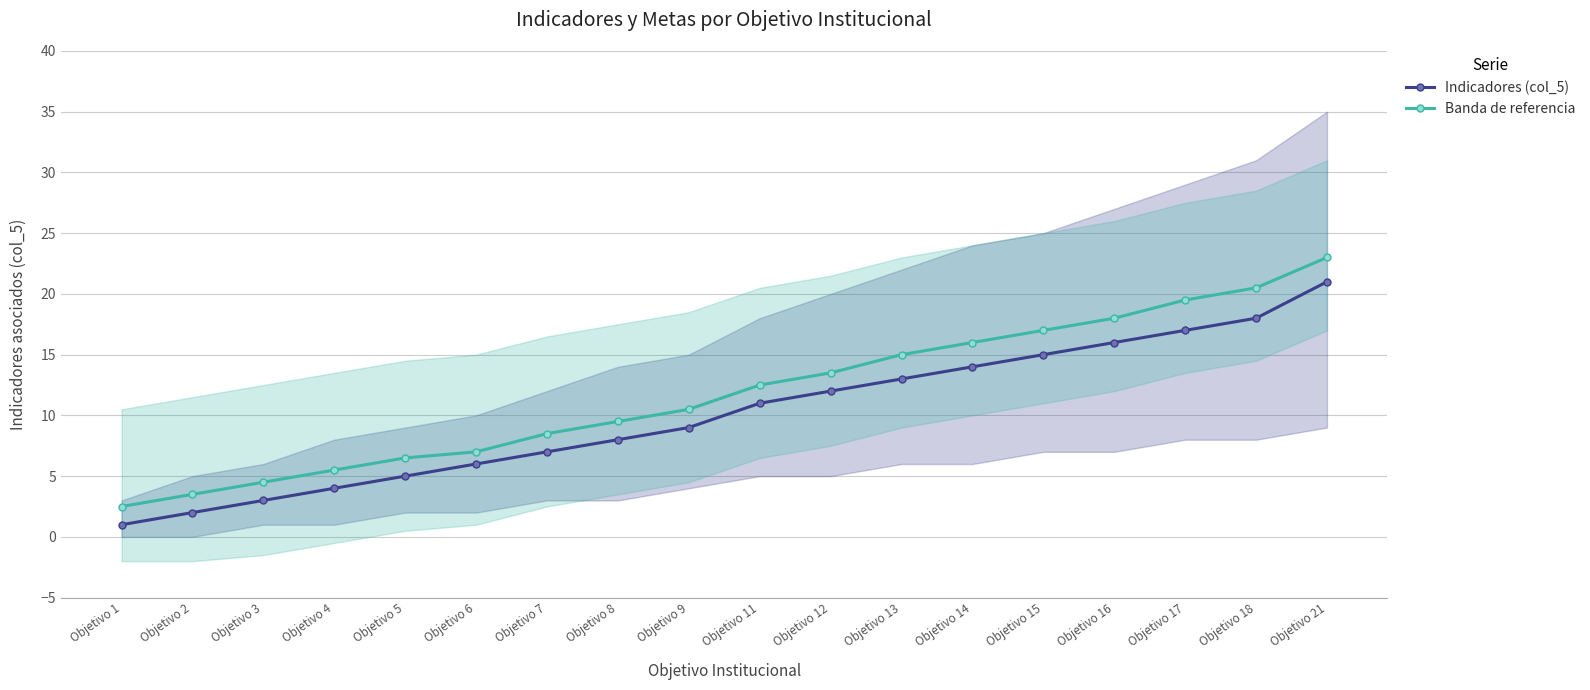

What is the sum of all Indicadores (col_5) values?

182.0